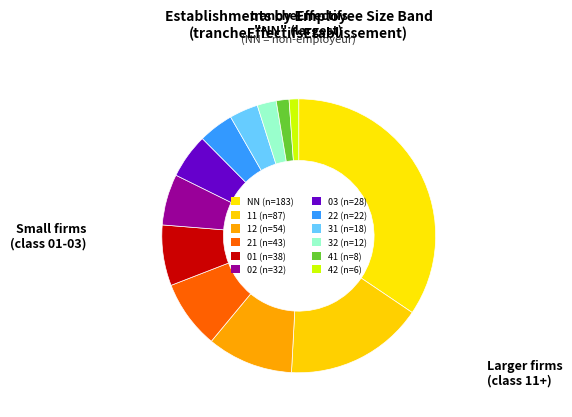

Is there any slice that represents more than half of the pie?

No